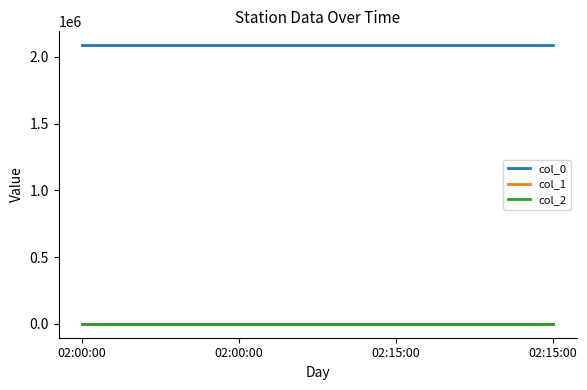

Does the chart have visible grid lines?

No